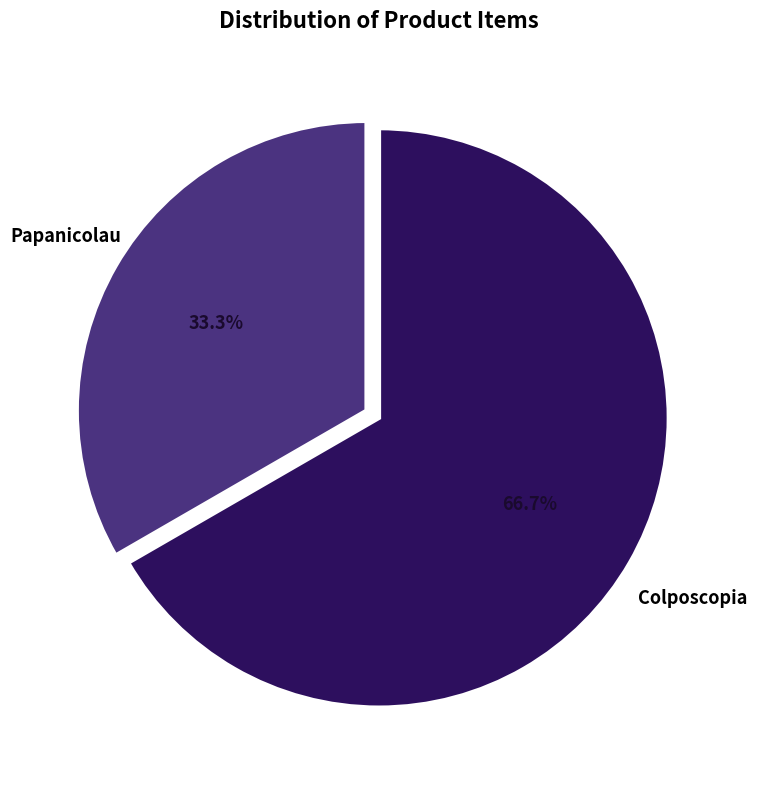

To the nearest percent, what percentage of the pie is Papanicolau?

33%